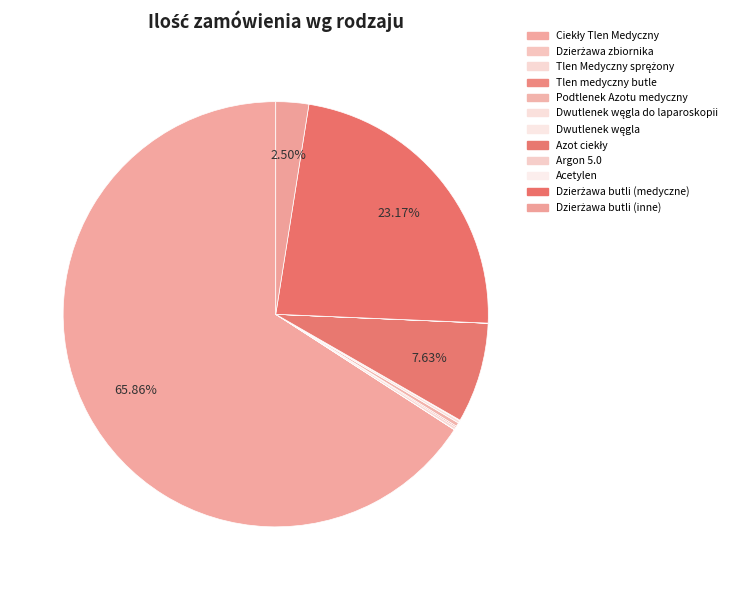

What is the change in value from Ciekły Tlen Medyczny to Acetylen?

-113986